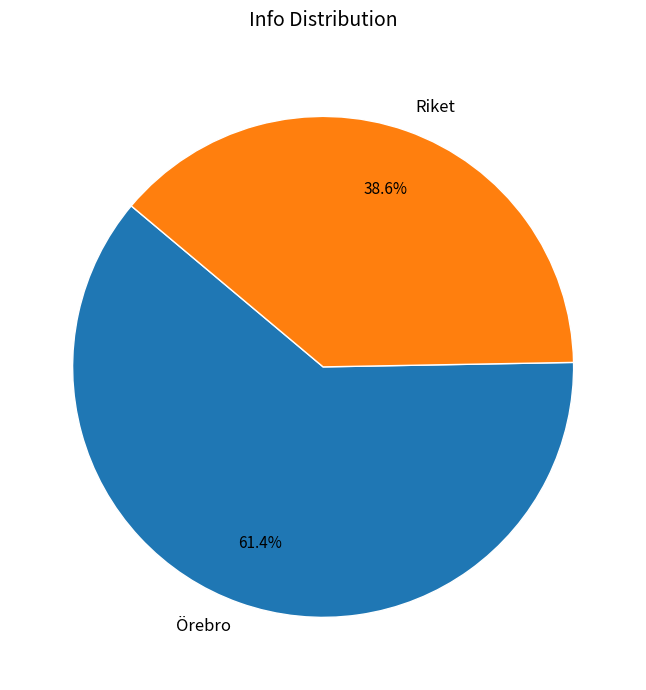

What is the ratio of the value at Örebro to the value at Riket?

1.6